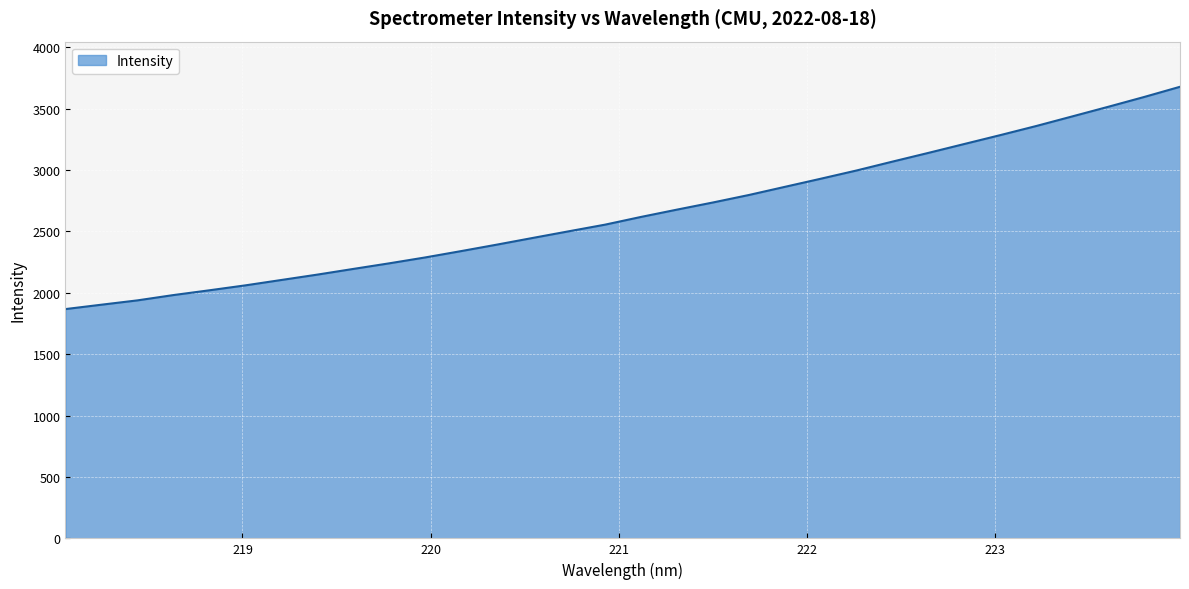

What is the difference between the maximum and minimum values?

1810.9